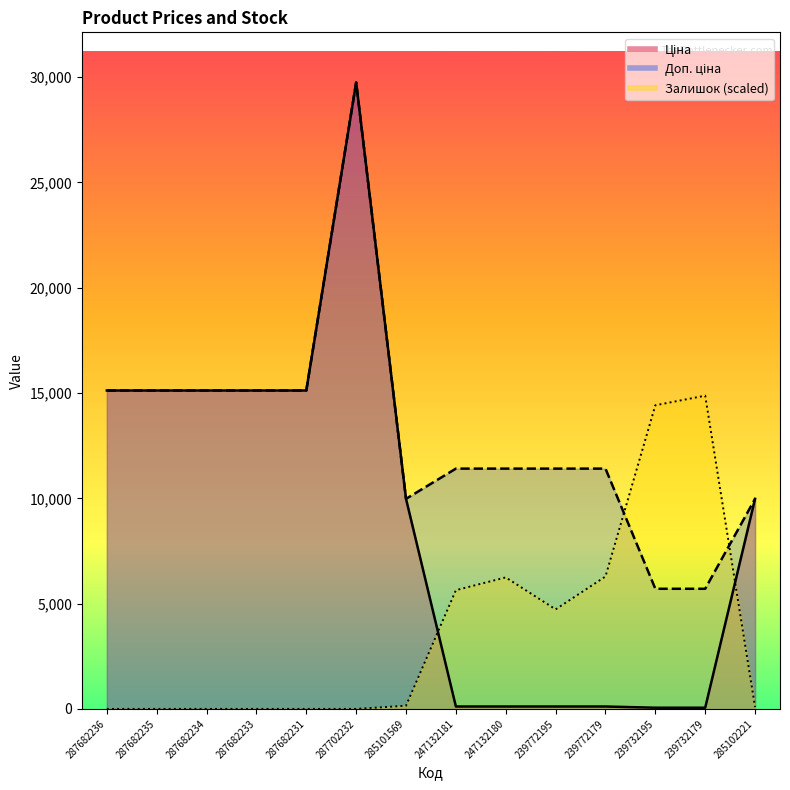

What is the label of the 7th point from the right?

247132181